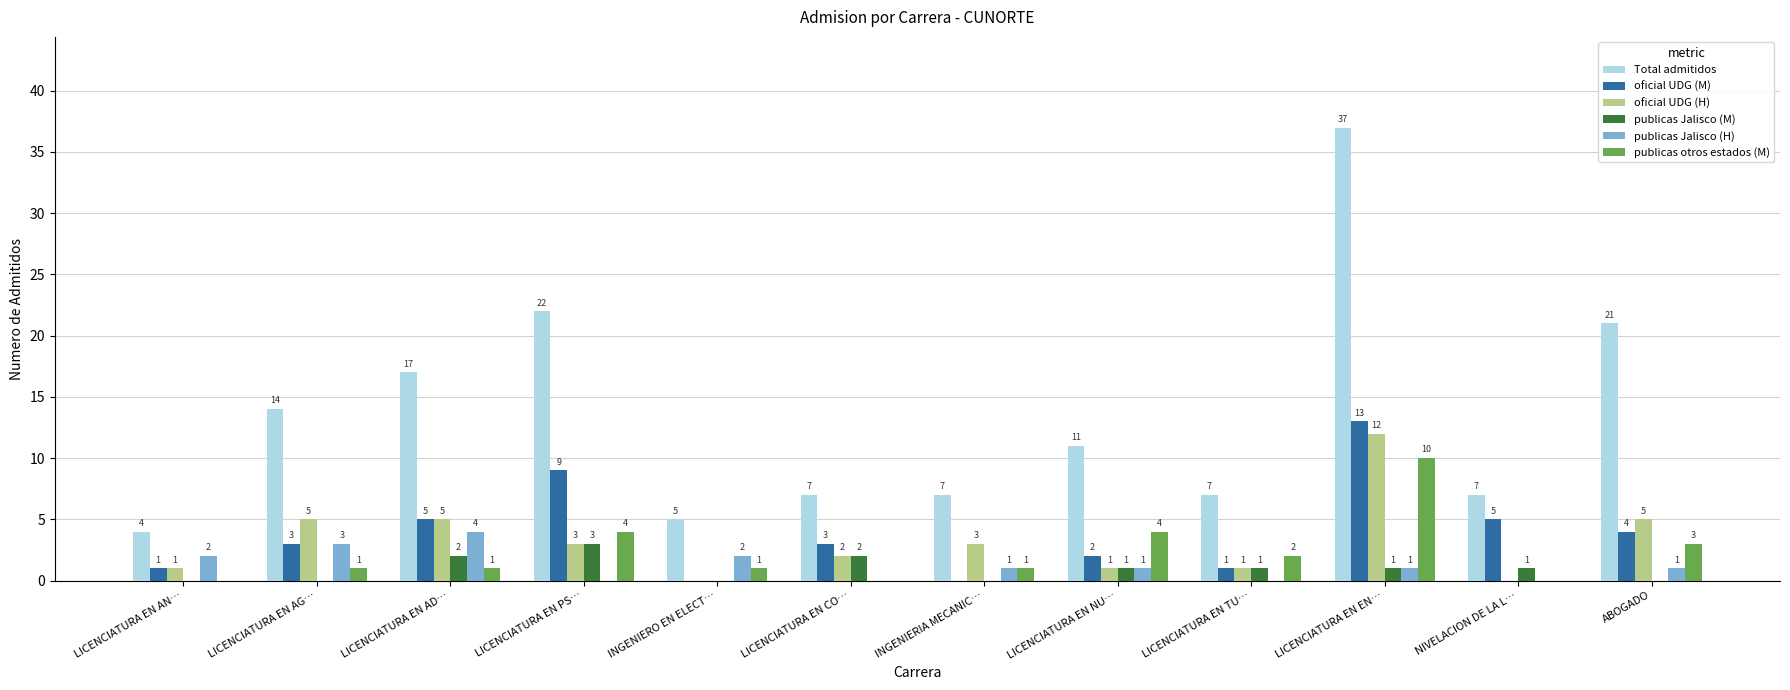

True or false: publicas Jalisco (H) has a value of -2 at NIVELACION DE LA L….

False